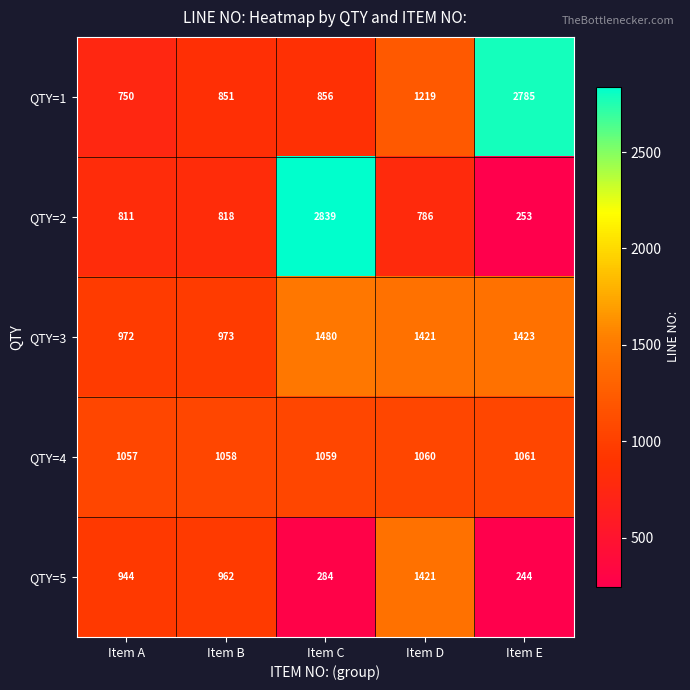

At Item B, list the series in order from largest to smallest.

QTY=4, QTY=3, QTY=5, QTY=1, QTY=2